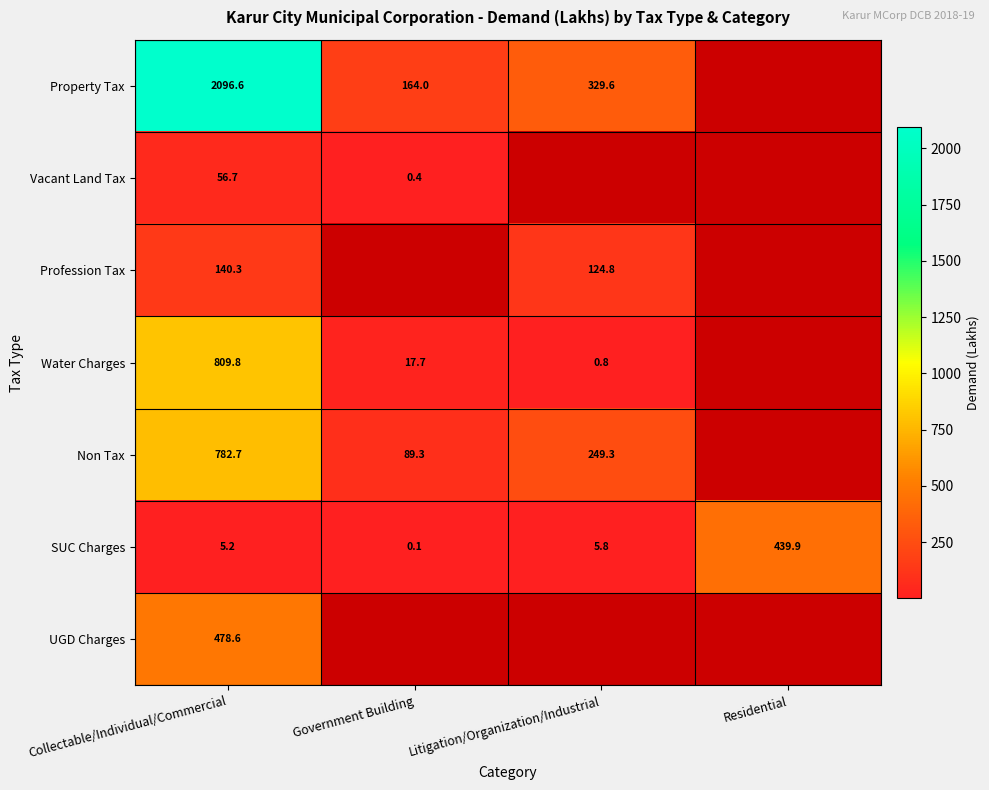

Where is SUC Charges nearest to the value 220?

Litigation/Organization/Industrial